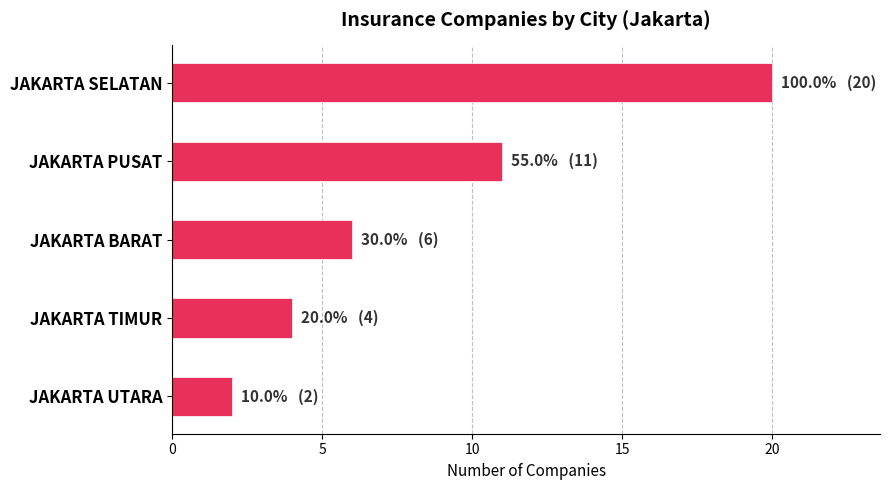

Reading top to bottom, list all the values displayed in this chart.

20	11	6	4	2